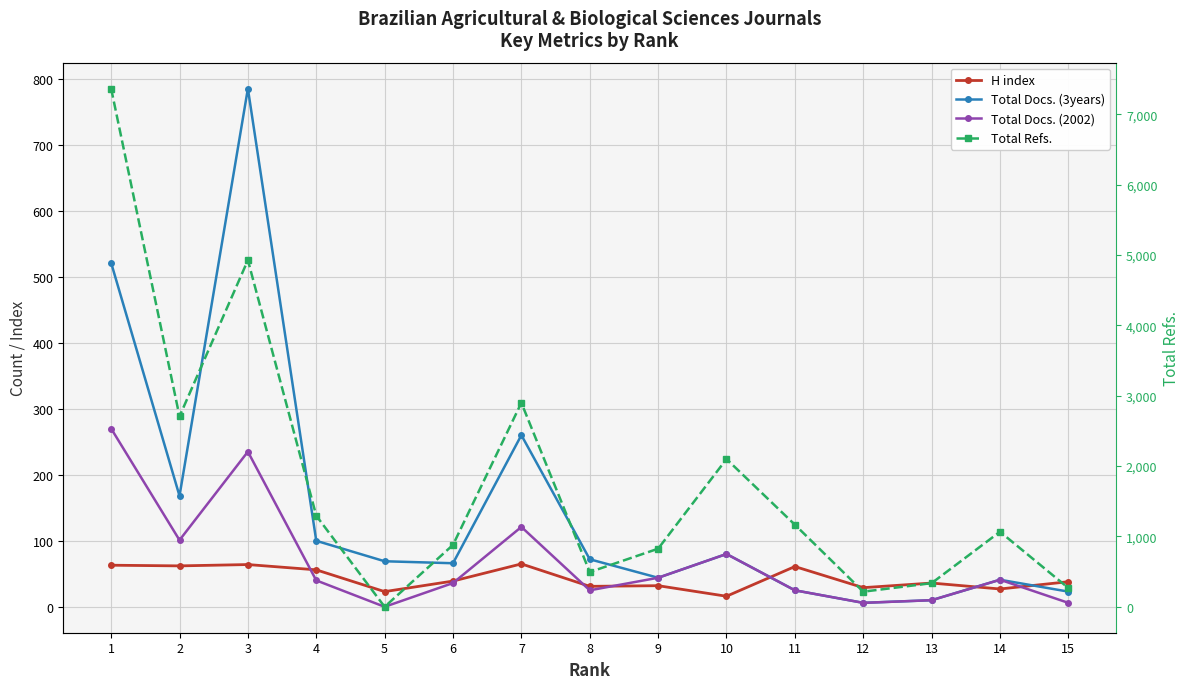

How many categories are shown in the chart?

15